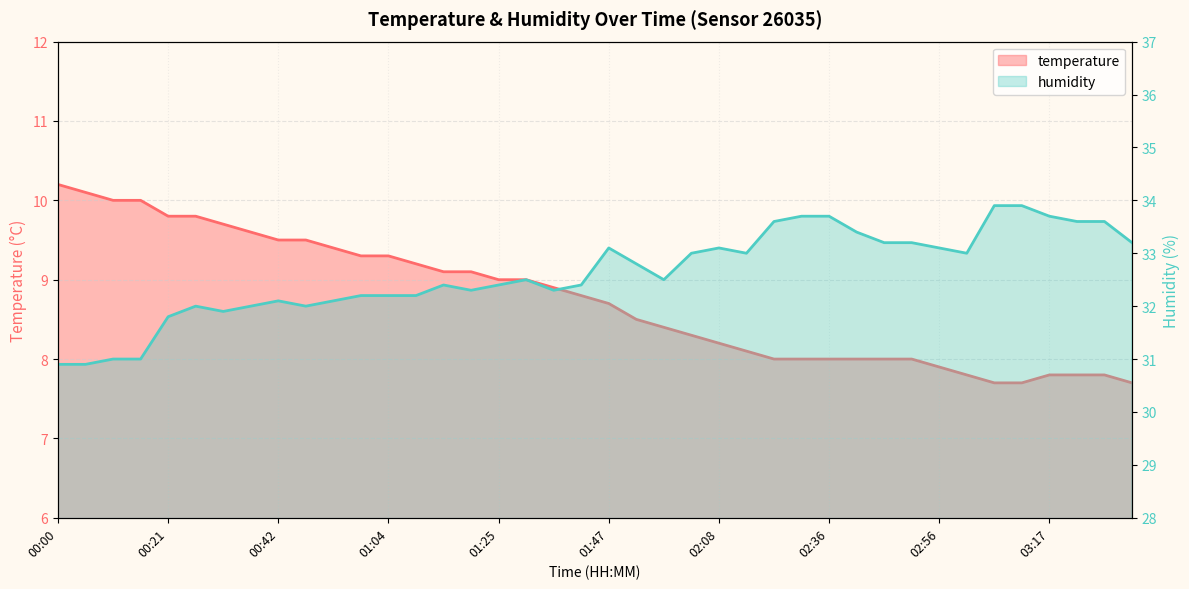

At which label does humidity first exceed 32?

00:42